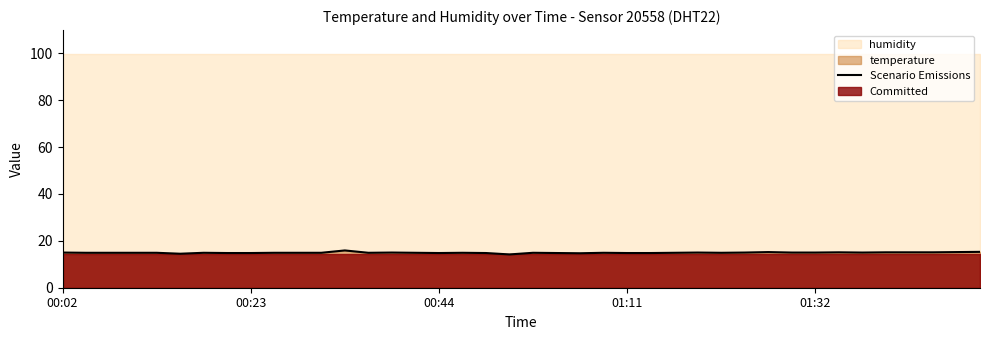

What is the maximum value for Scenario Emissions?

15.9